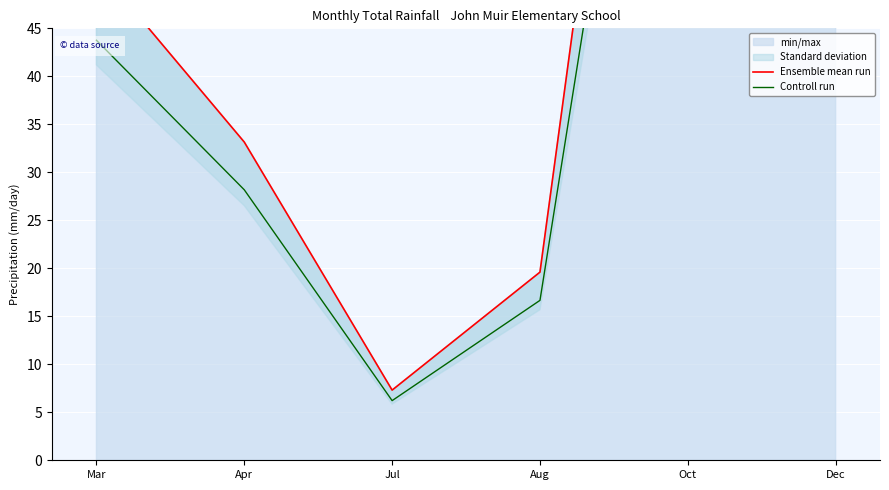

True or false: Controll run has more than 1 interior local peaks.

False